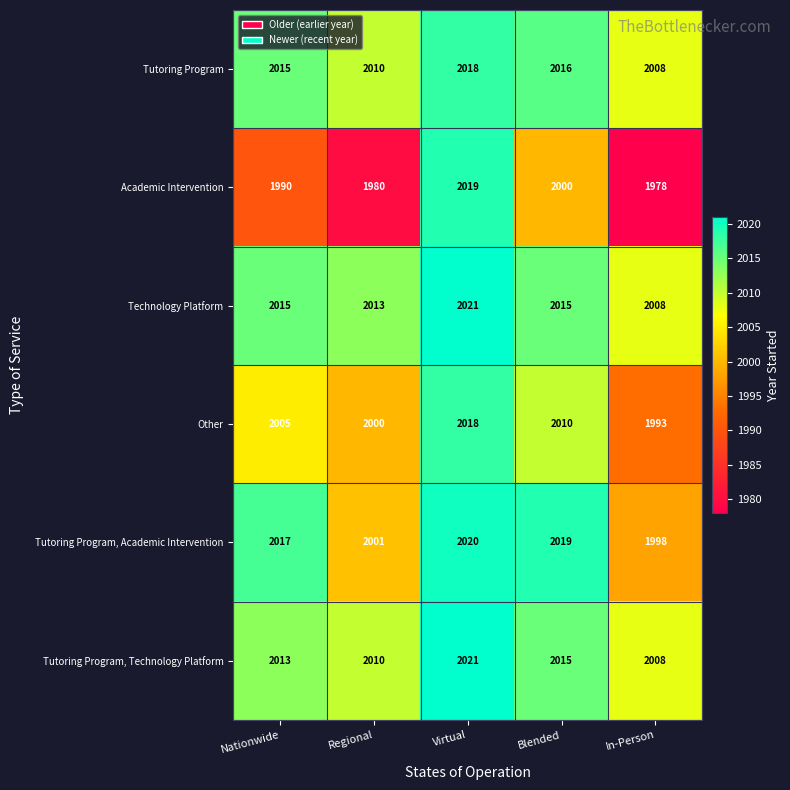

Is it true that Tutoring Program, Technology Platform equals 3607 at Blended?

False